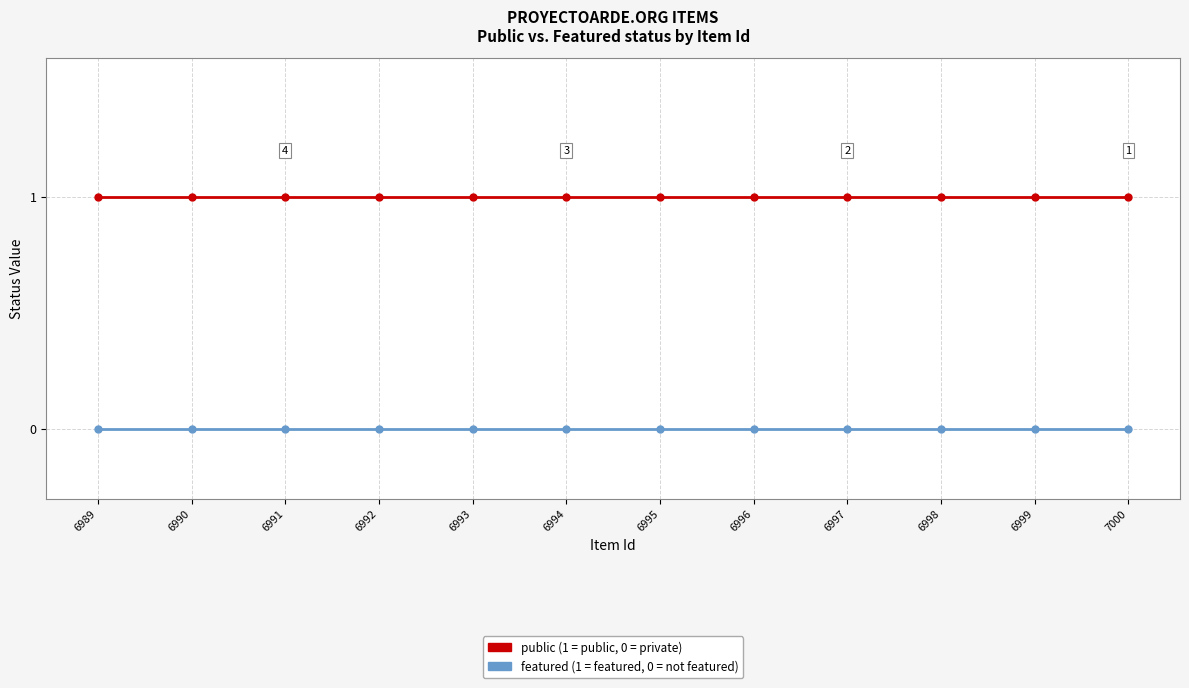

The public series shows 2 at 6997. True or false?

False